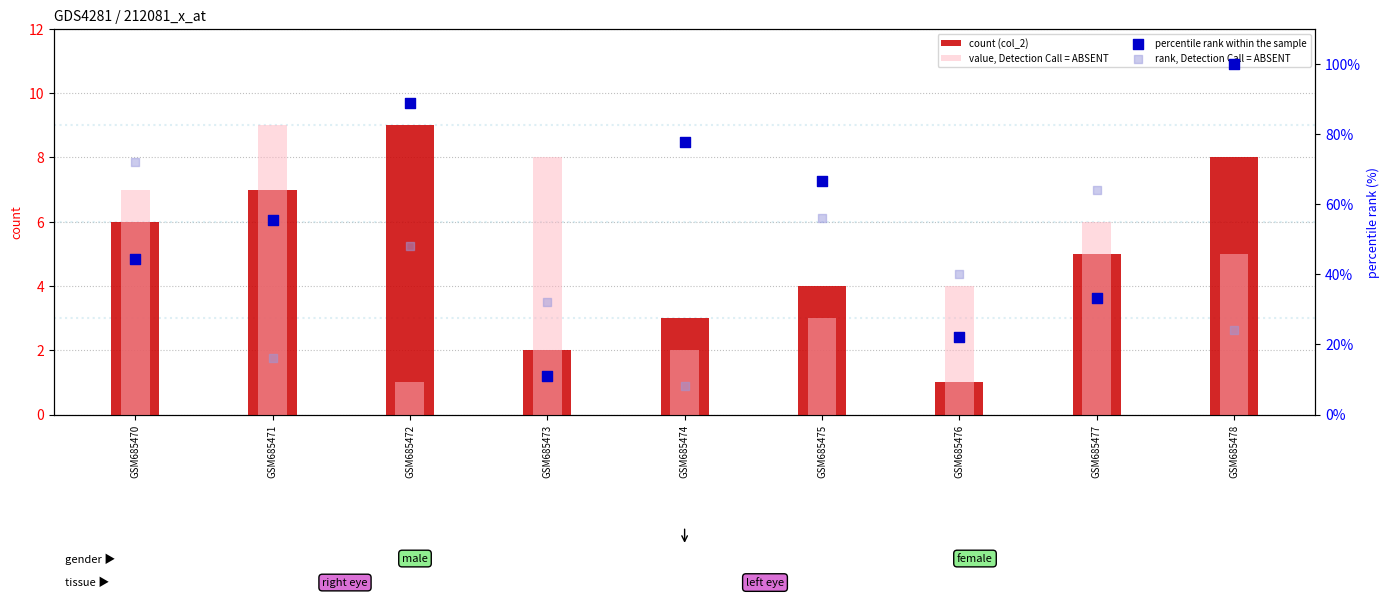

What is the total value across all series at GSM685477?

108.3